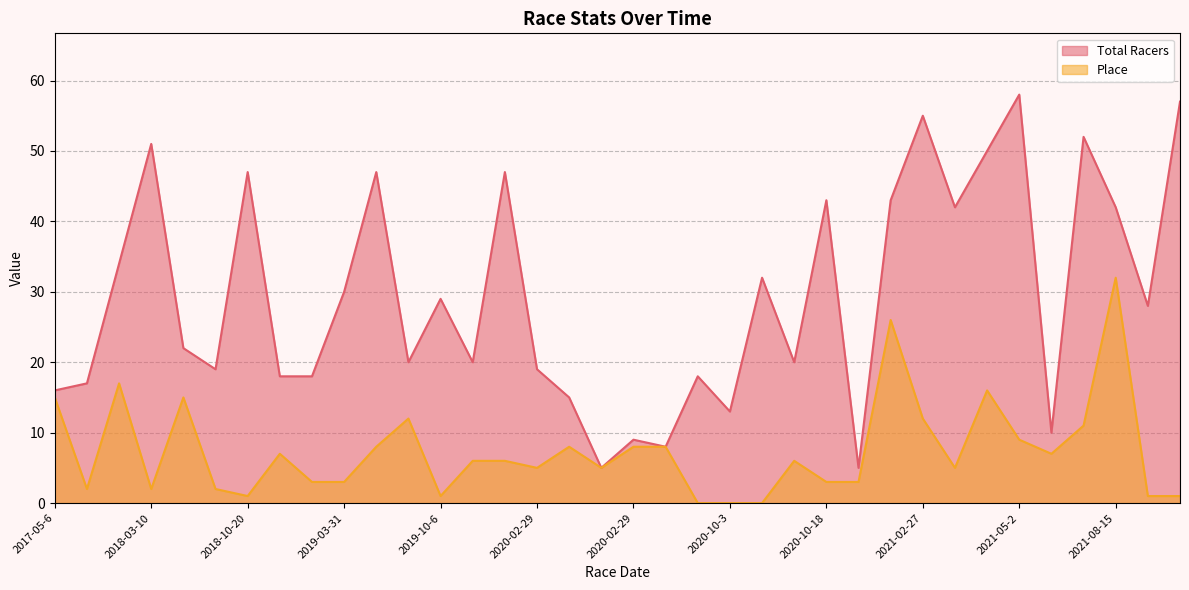

True or false: Place has a value of 7 at 2021-06-6.

True